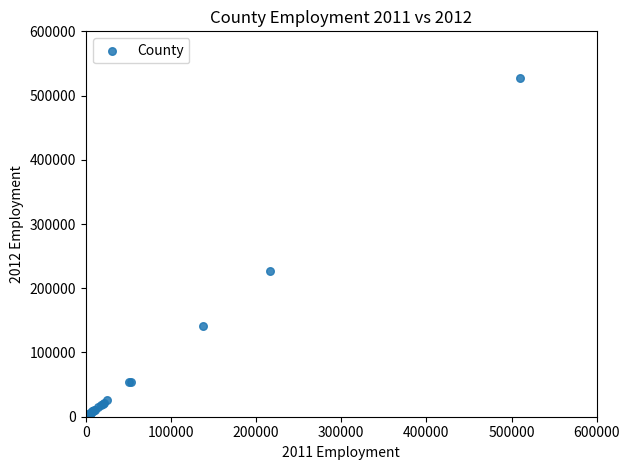

What Y value in the scatter plot is closest to 263930?

226976